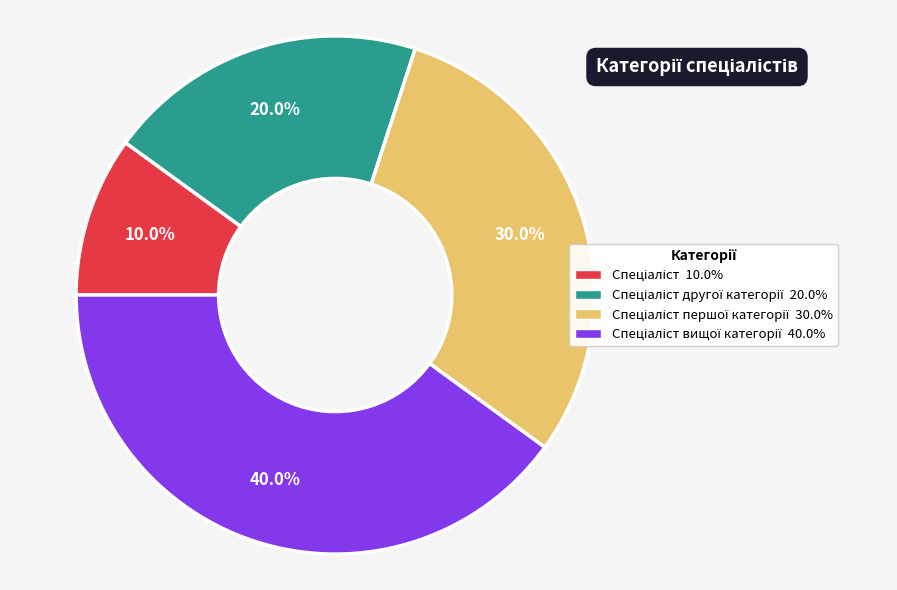

Does any single category account for the majority?

No